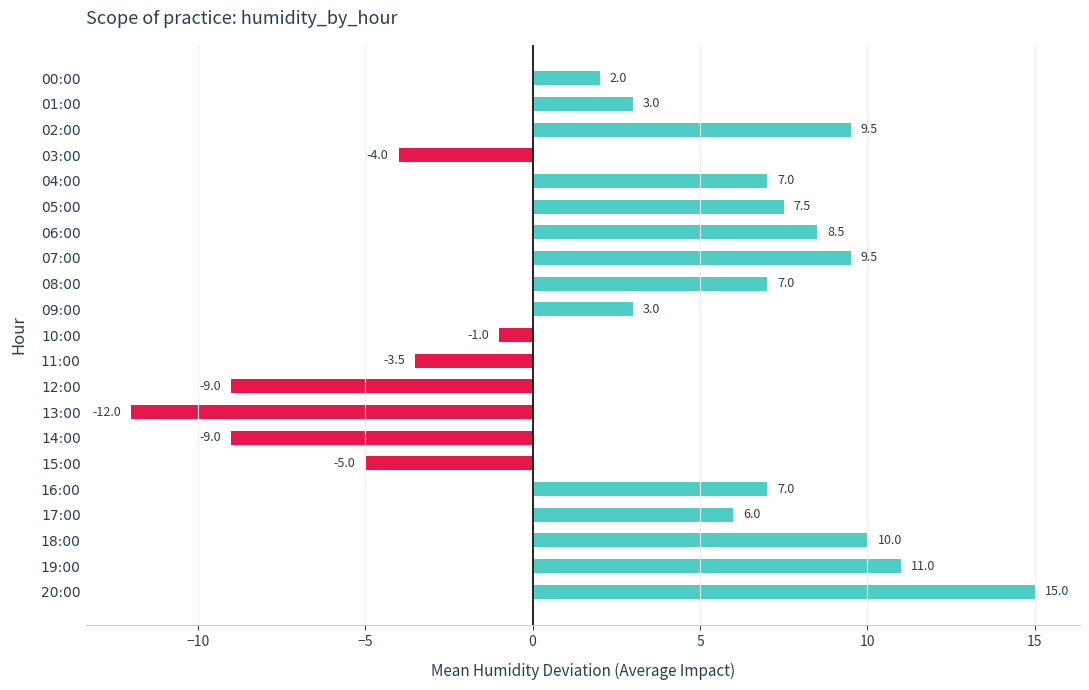

The value at 11:00 is -2.2. True or false?

False